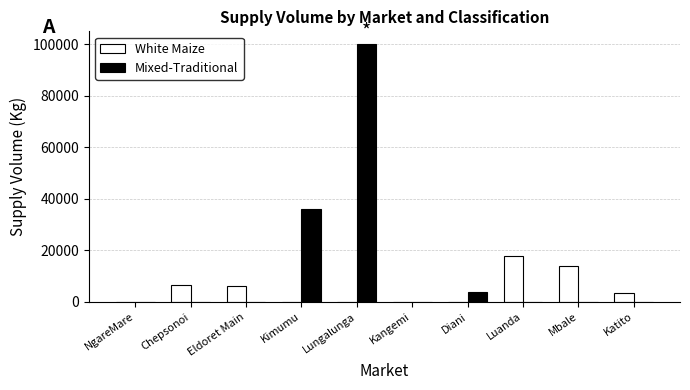

What is the sum of all White Maize values?

48390